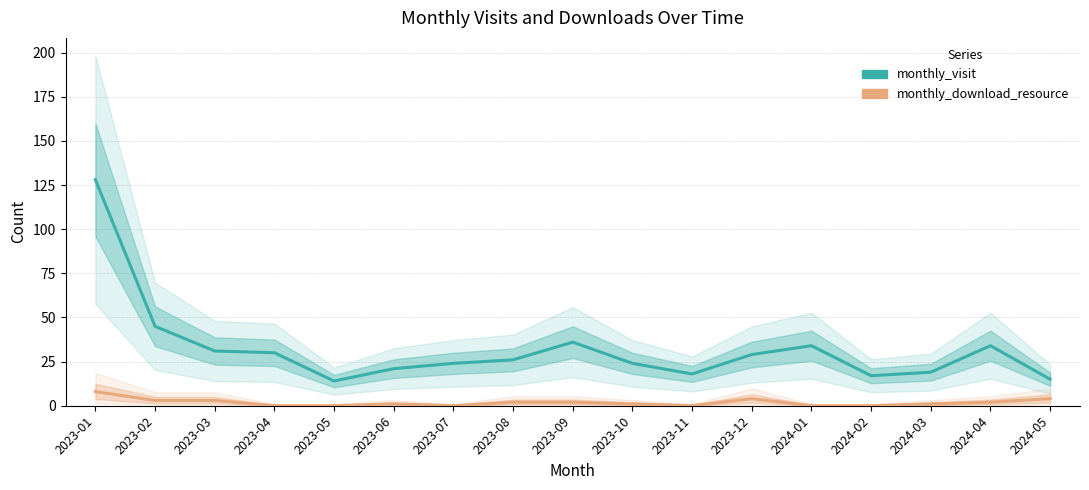

In monthly_download_resource, how many points are lower than both neighbors (excluding endpoints)?

2